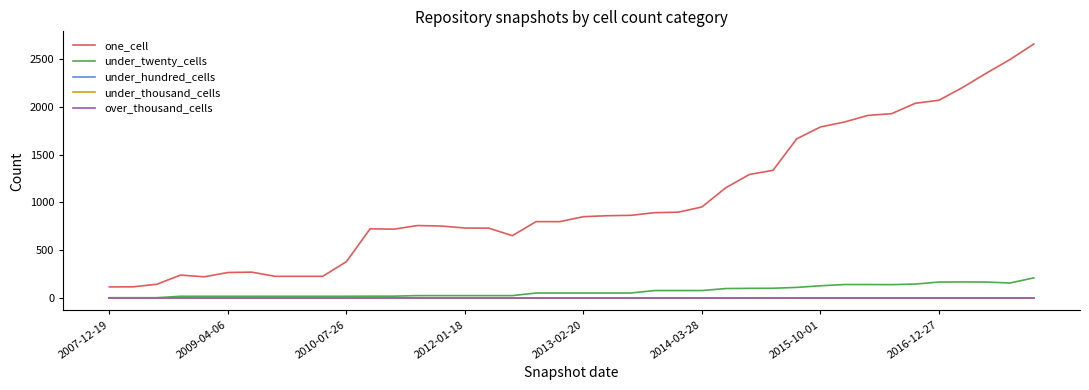

Which category has the lowest value in the one_cell series?

2007-12-19